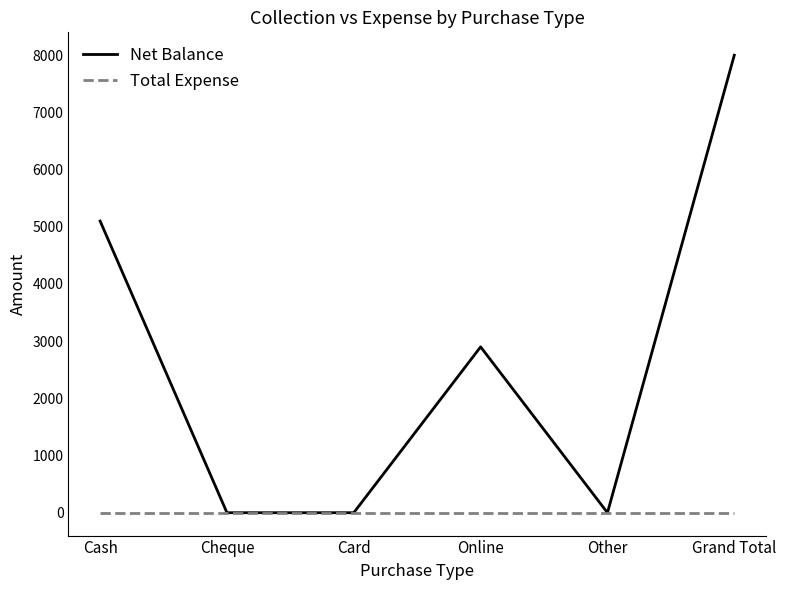

Is the value of Total Expense at Card greater than the value of Net Balance at Grand Total?

No